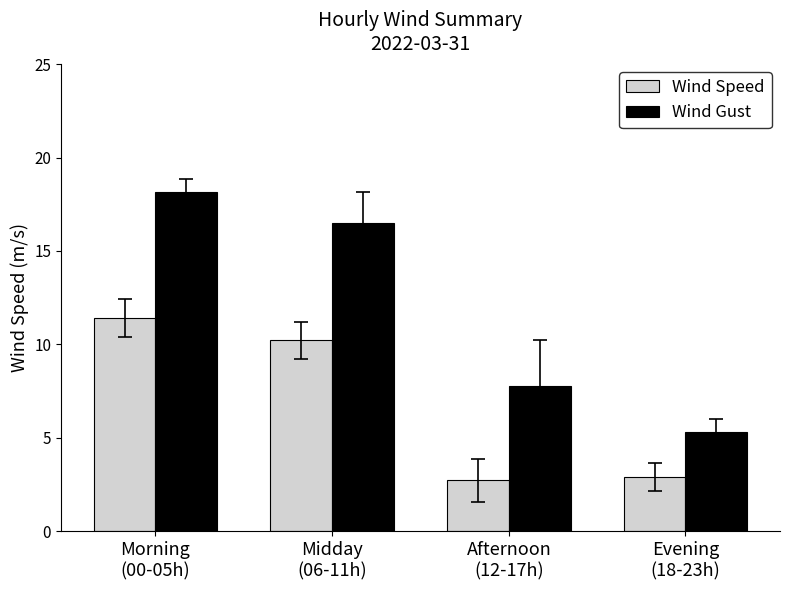

What is the maximum value shown in the chart?

18.2